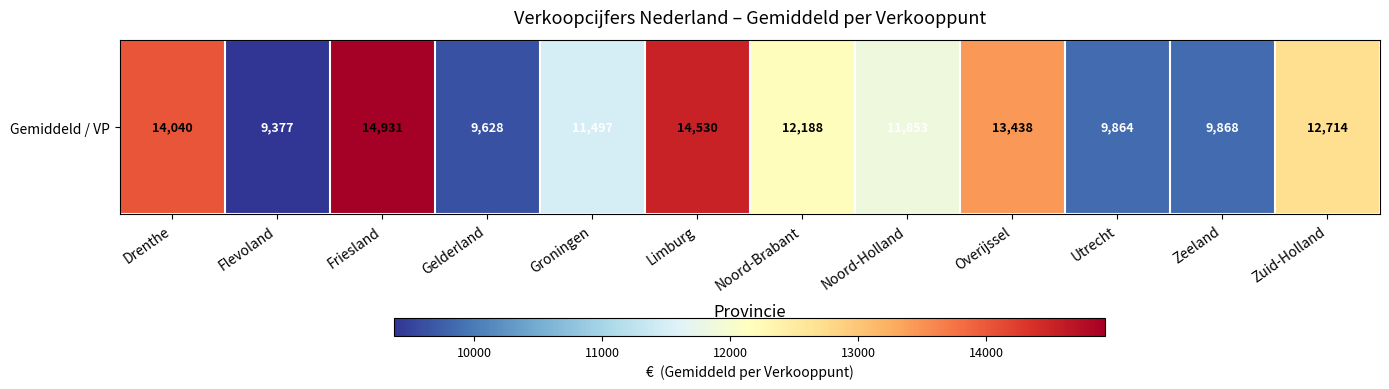

Read the value at Drenthe, to the nearest 50.

14050